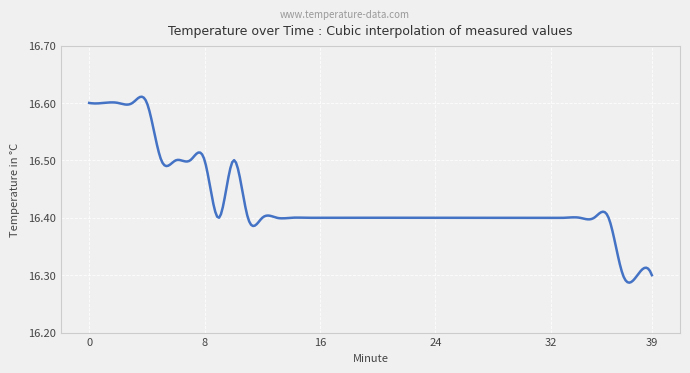

What is the difference between the maximum and second lowest values?

0.3